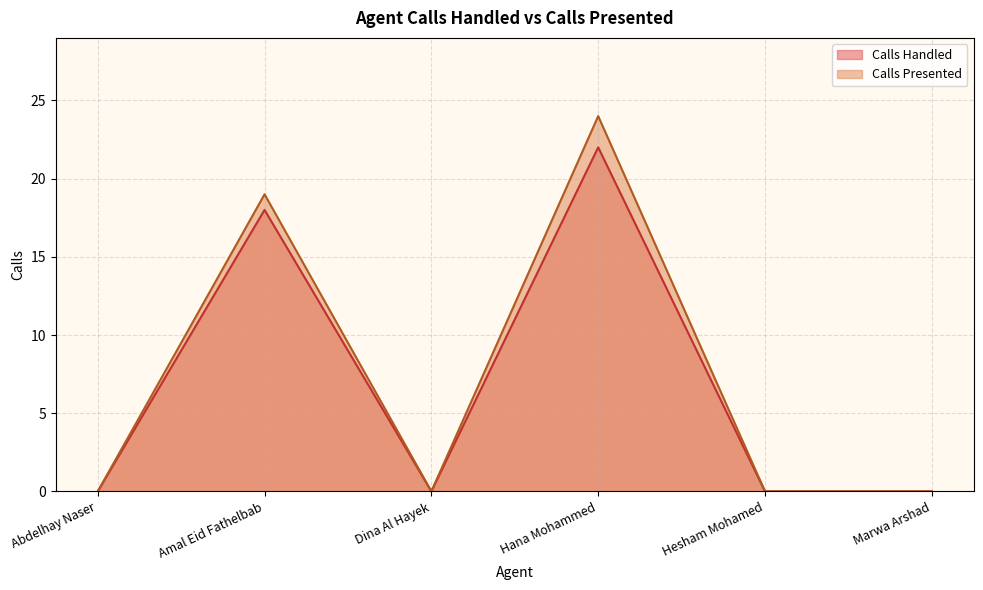

The value of Calls Presented at Marwa Arshad is 0. True or false?

True